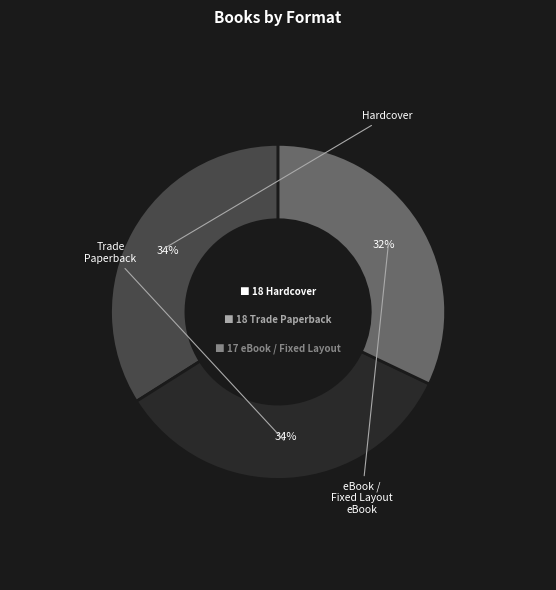

Is there any slice that represents more than half of the pie?

No